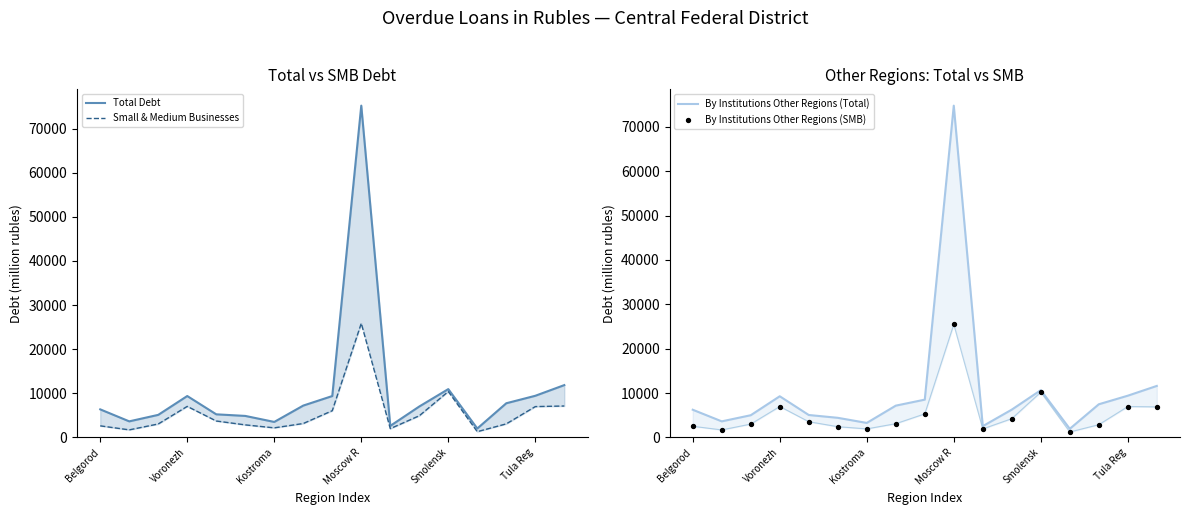

Which series reaches the maximum Y coordinate?

Total Debt